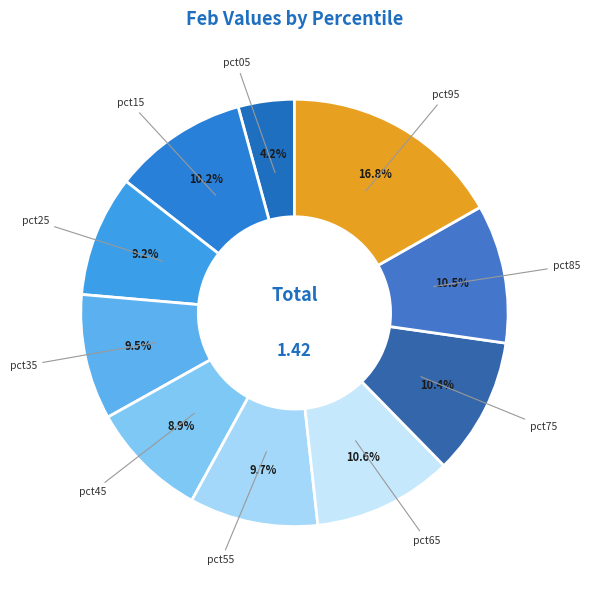

Which category has the biggest portion of the pie?

pct95